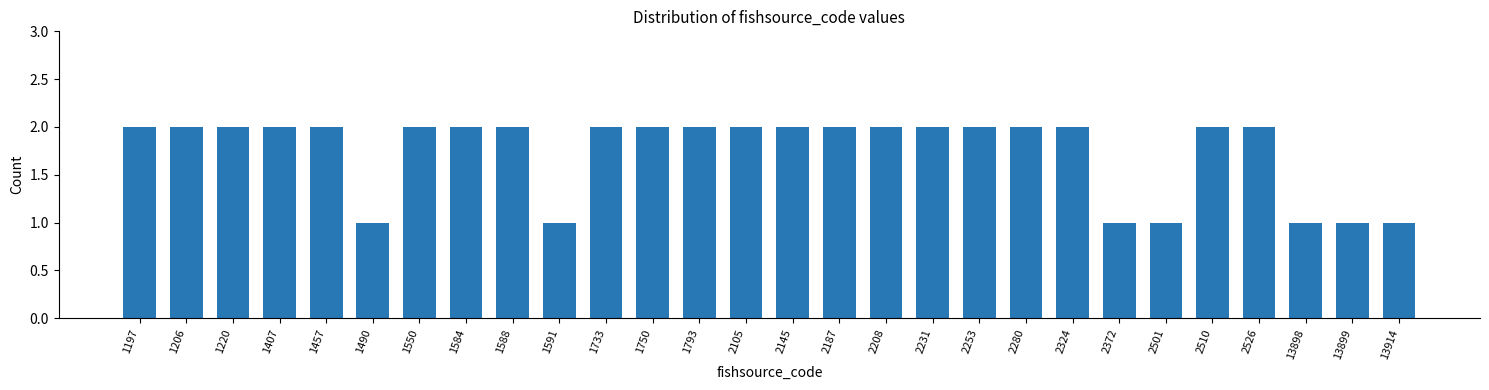

Reading left to right, what are all the values shown in this chart?

2	2	2	2	2	1	2	2	2	1	2	2	2	2	2	2	2	2	2	2	2	1	1	2	2	1	1	1